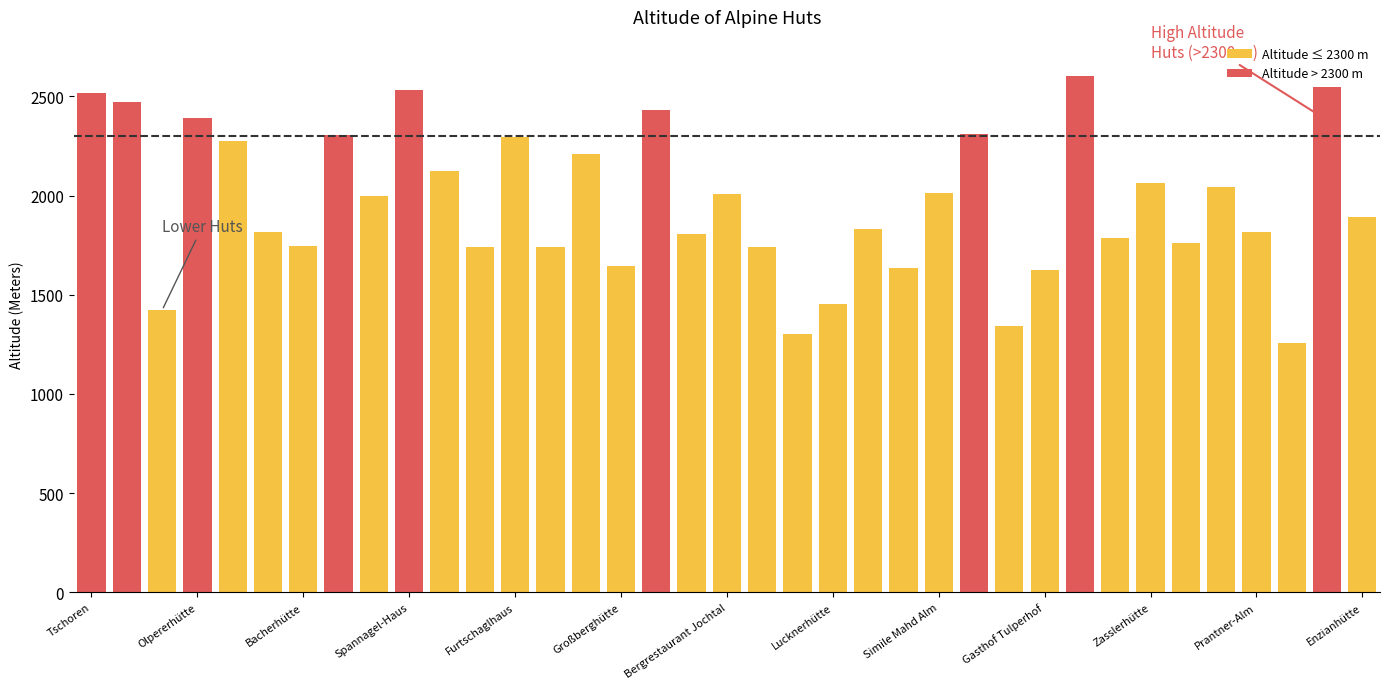

Where is the data nearest to the value 1931?

Enzianhütte